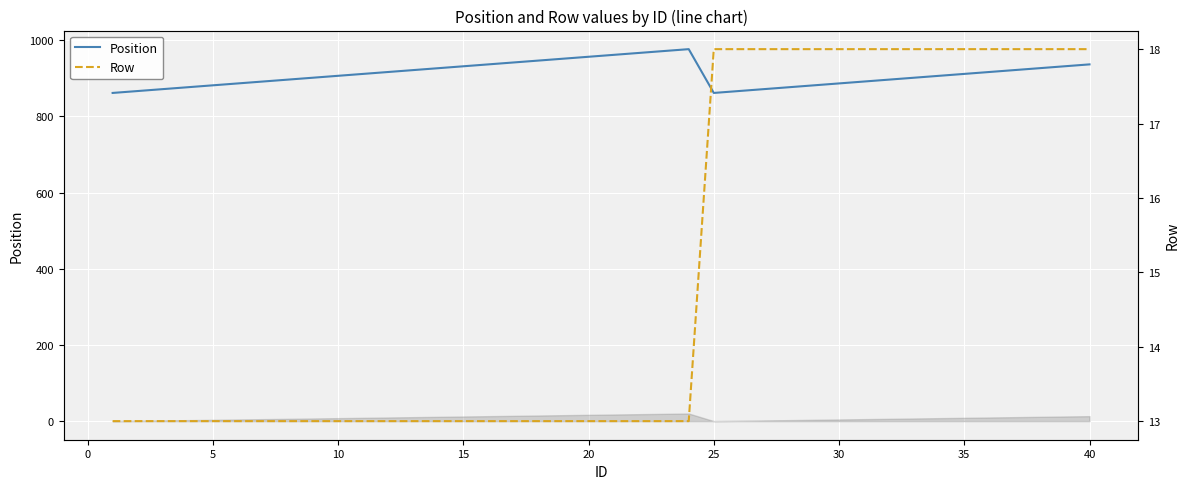

True or false: Row has more than 2 interior local peaks.

False